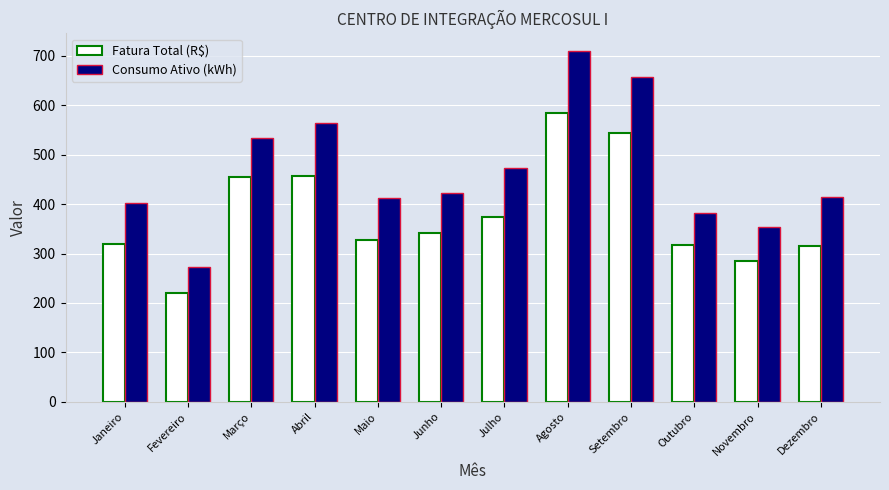

How many bars are there in total?

24